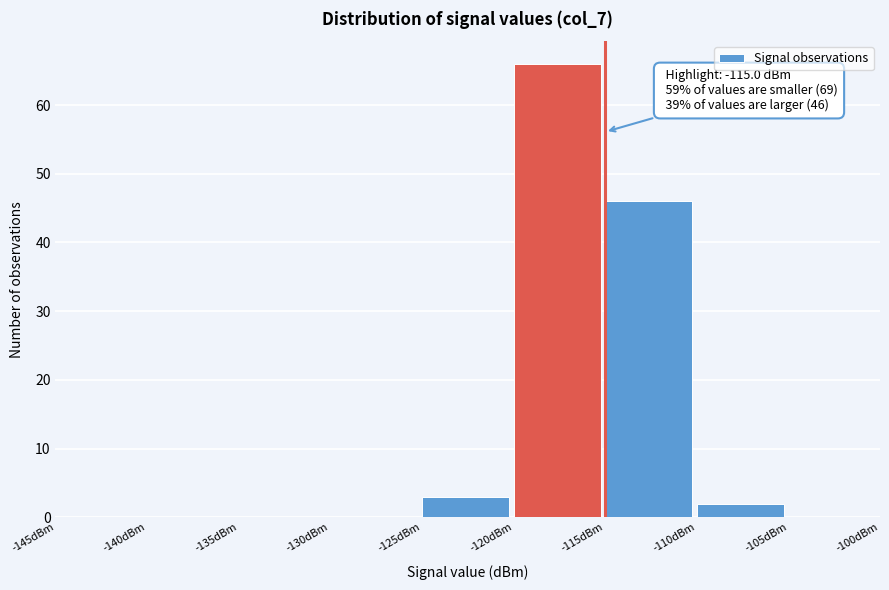

Which range on the x-axis has the tallest bar?

-120 to -115